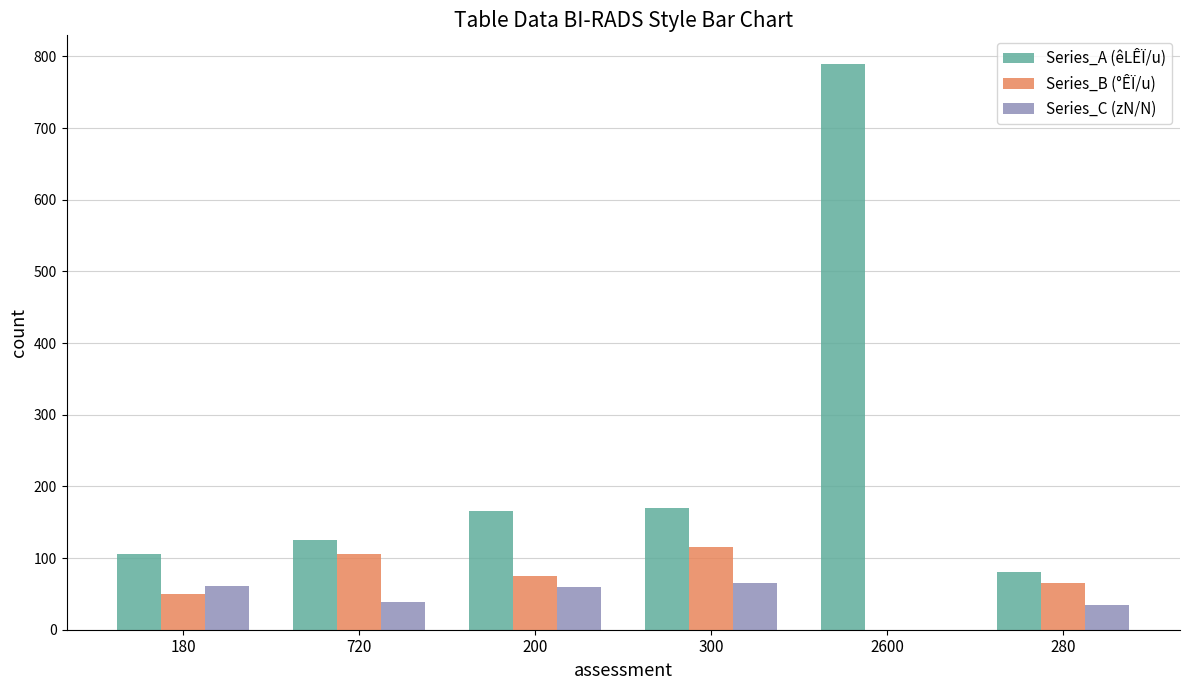

What is the sum of the Series_C (zN/N) values at 280 and 2600?

34